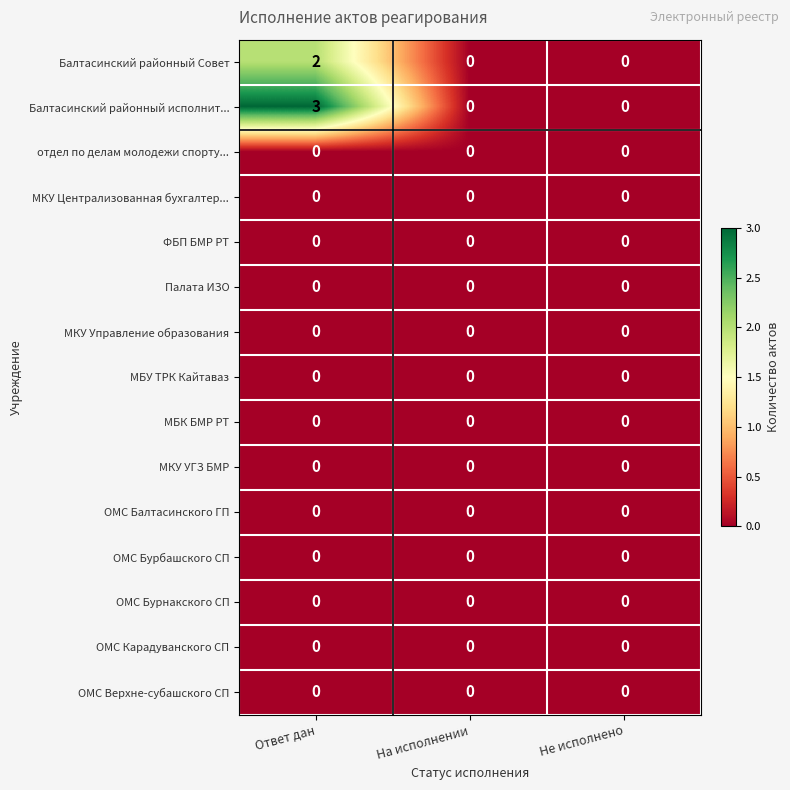

True or false: Балтасинский районный Совет has a value of -1 at Не исполнено.

False